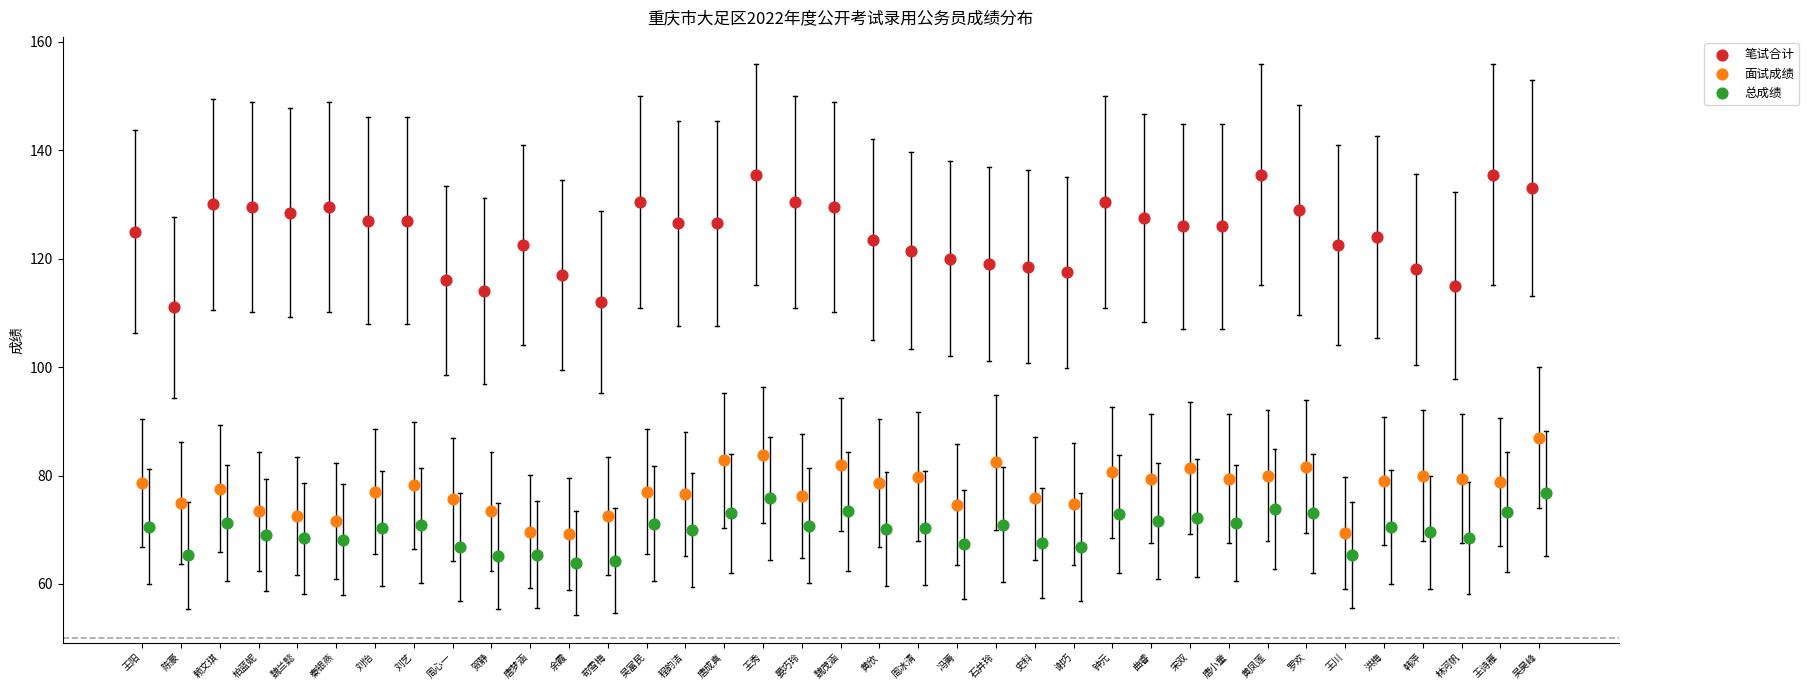

Which series reaches the maximum Y coordinate?

笔试合计